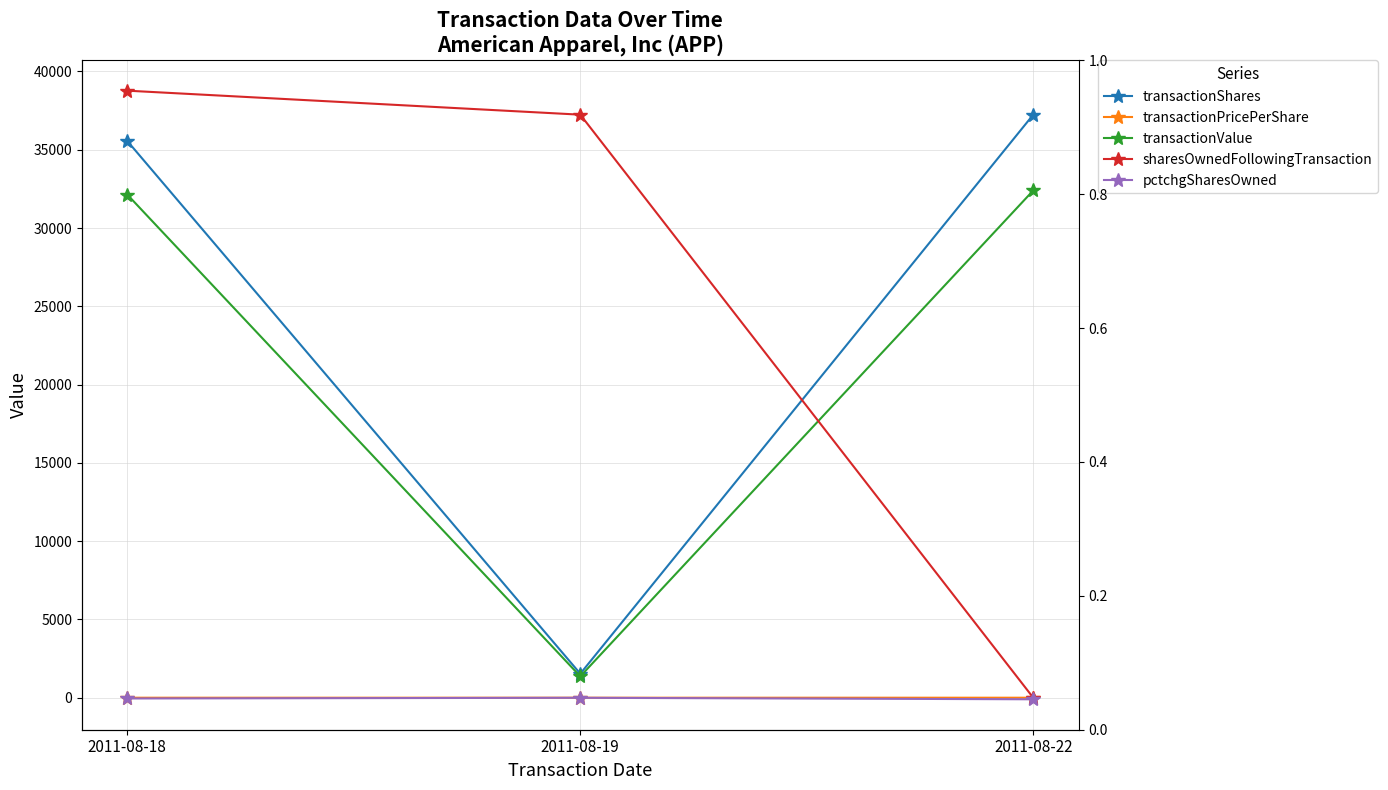

Reading left to right, list all the values displayed in this chart.

transactionShares: 35558.0	1533.0	37241.0
transactionPricePerShare: 0.9	0.9	0.9
transactionValue: 32135.0	1364.0	32400.0
sharesOwnedFollowingTransaction: 38774.0	37241.0	0.0
pctchgSharesOwned: -48.0	-4.0	-100.0